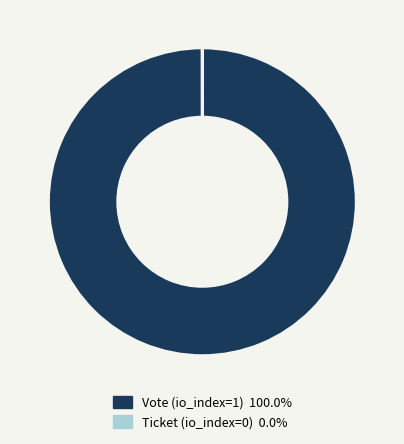

Is there a majority slice in this chart?

Yes